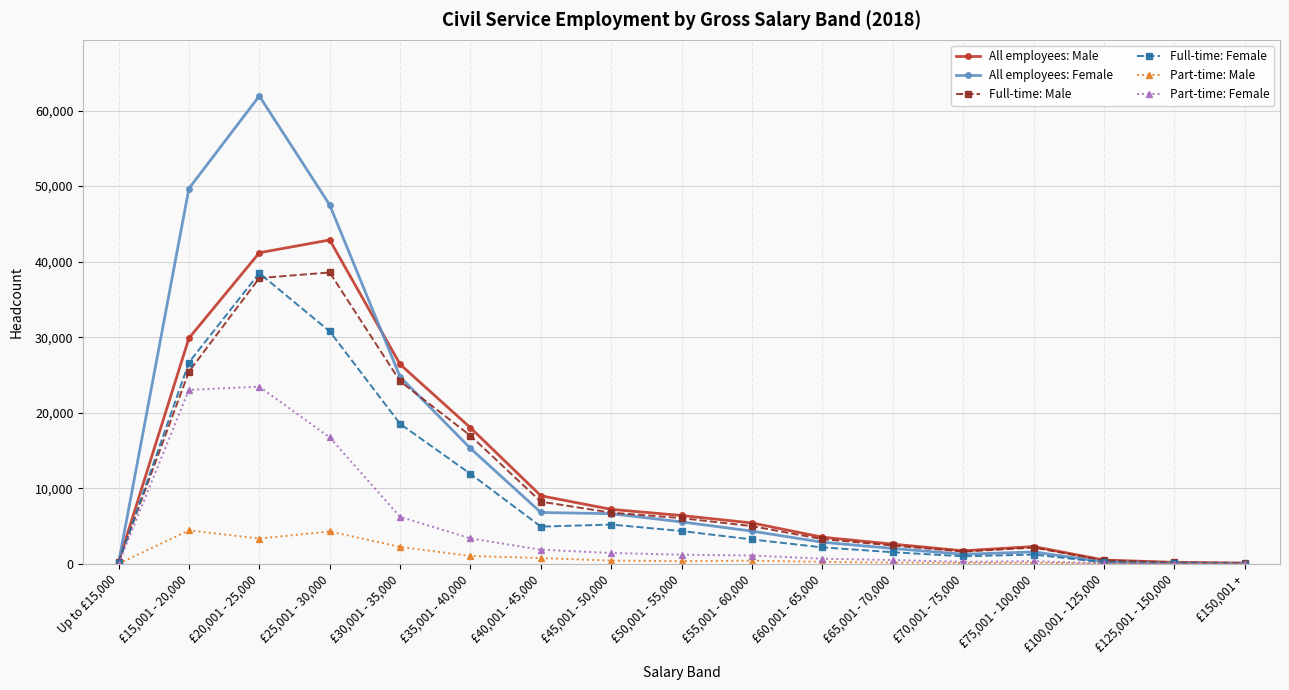

Where is the first local maximum for All employees: Female?

£20,001 - 25,000